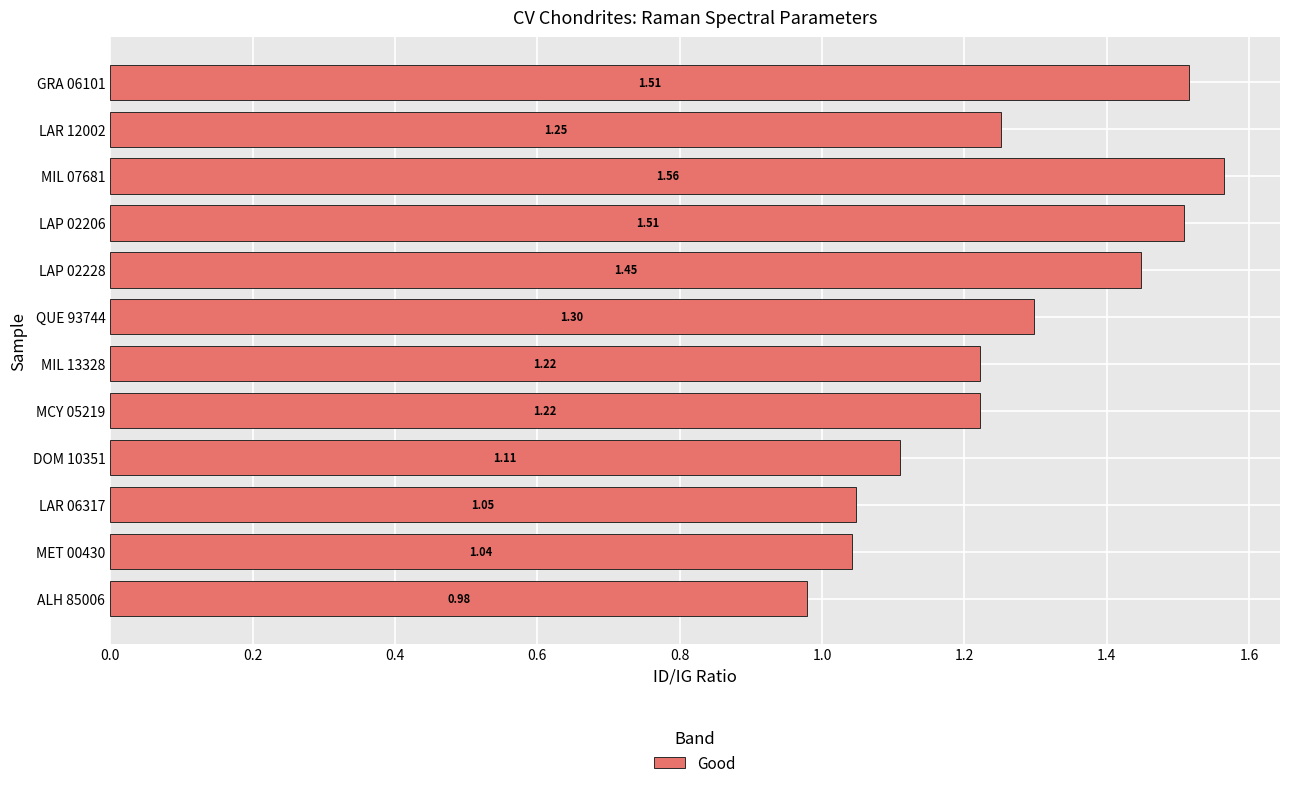

Between LAR 12002 and MCY 05219, which is larger?

LAR 12002